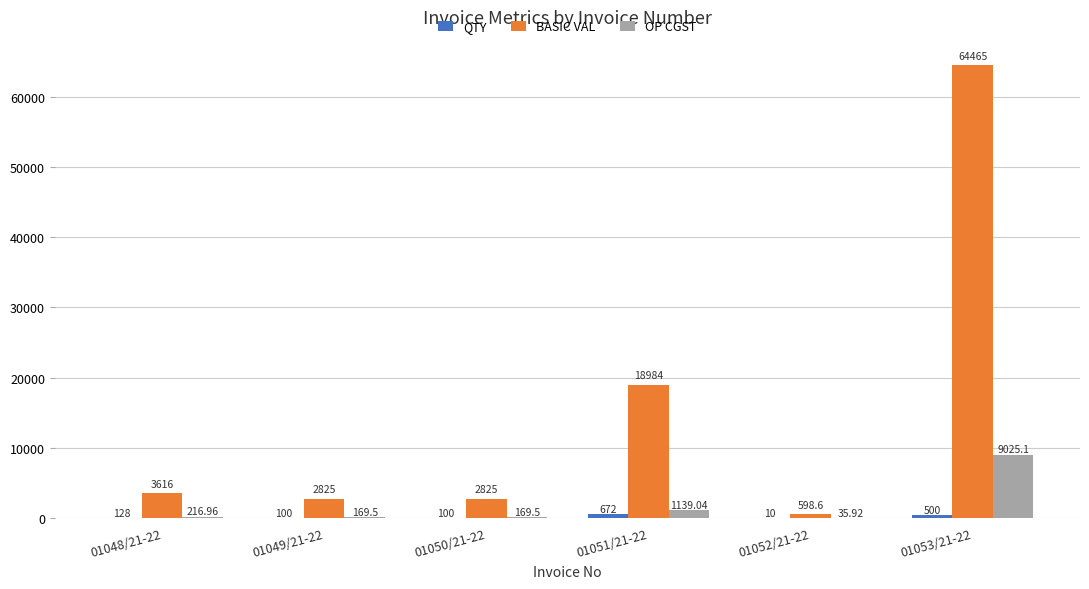

Is the value of OP CGST at 01050/21-22 greater than the value of BASIC VAL at 01053/21-22?

No